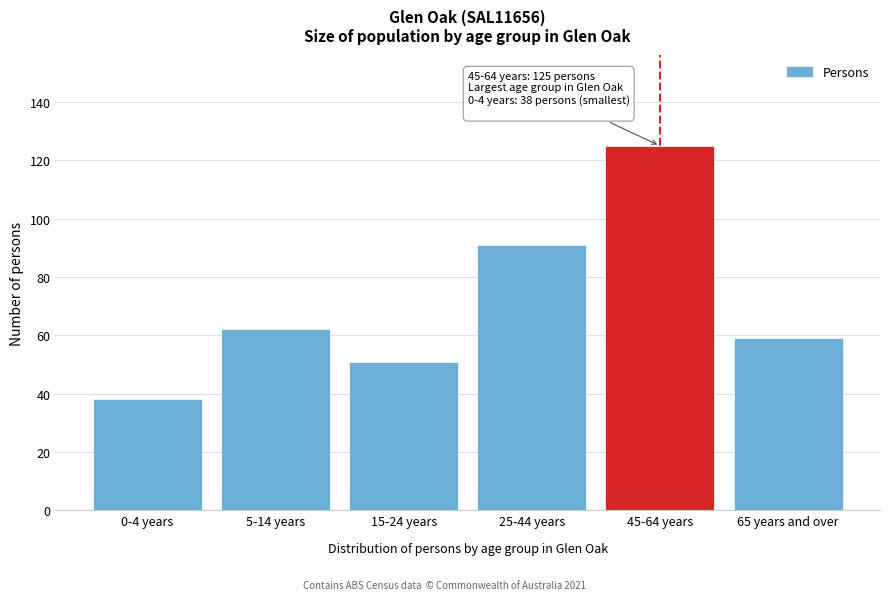

Reading right to left, transcribe all the data shown in this chart.

65 years and over=59	45-64 years=125	25-44 years=91	15-24 years=51	5-14 years=62	0-4 years=38